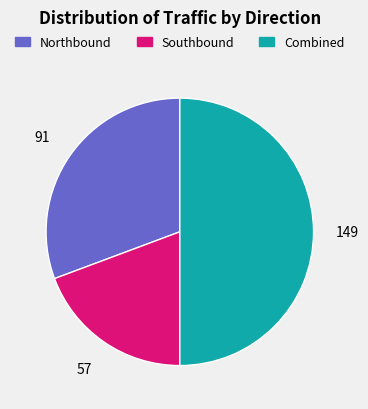

Count the number of slices in the pie.

3